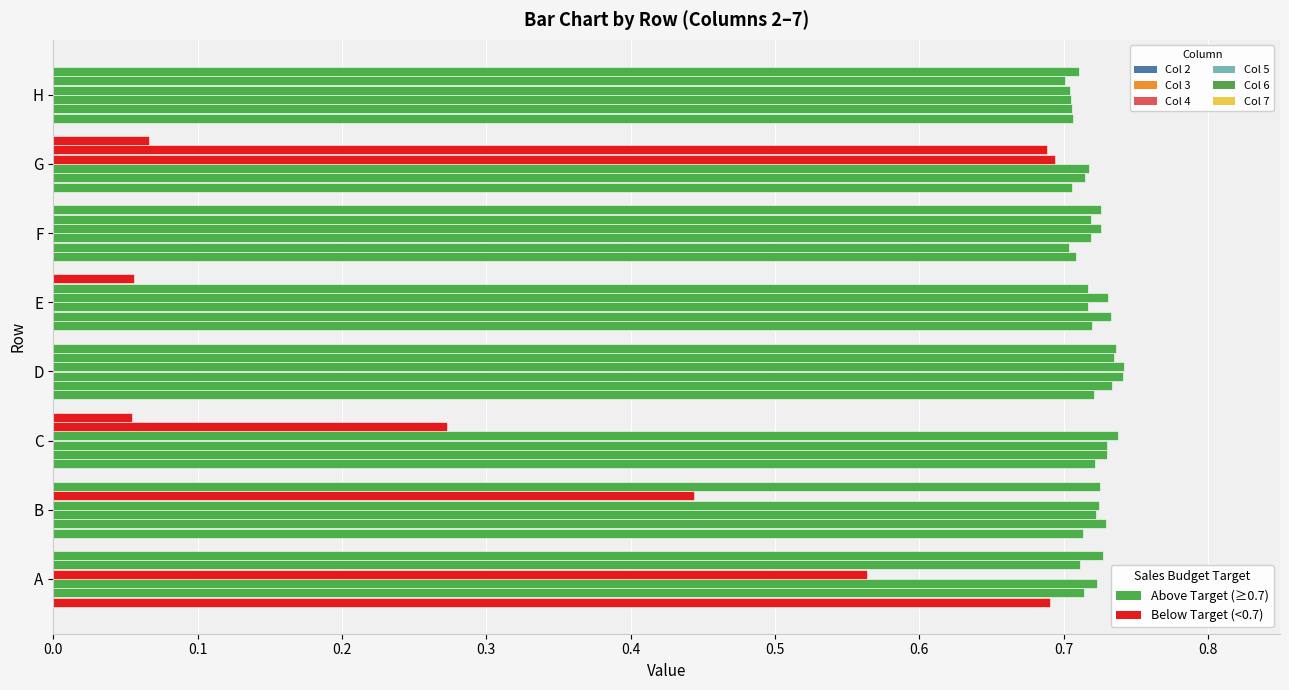

How many distinct data groups are displayed?

6